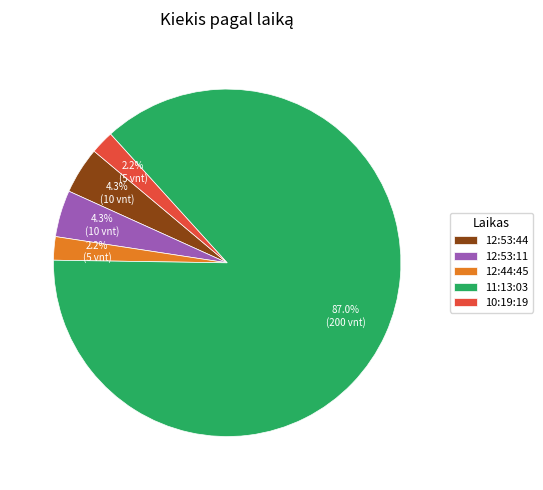

To the nearest percent, what portion does 12:53:44 represent?

4%